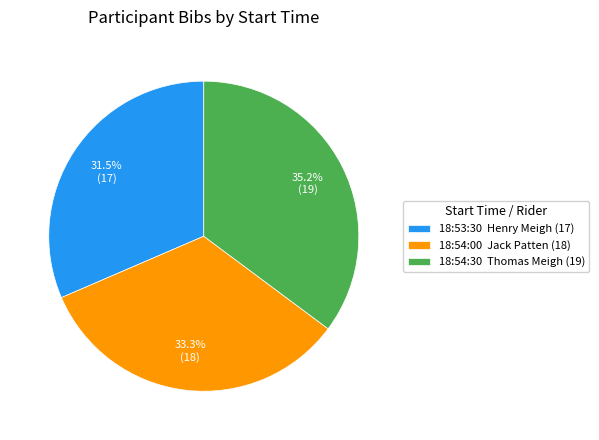

Is 18:54:30 the majority of the pie?

No